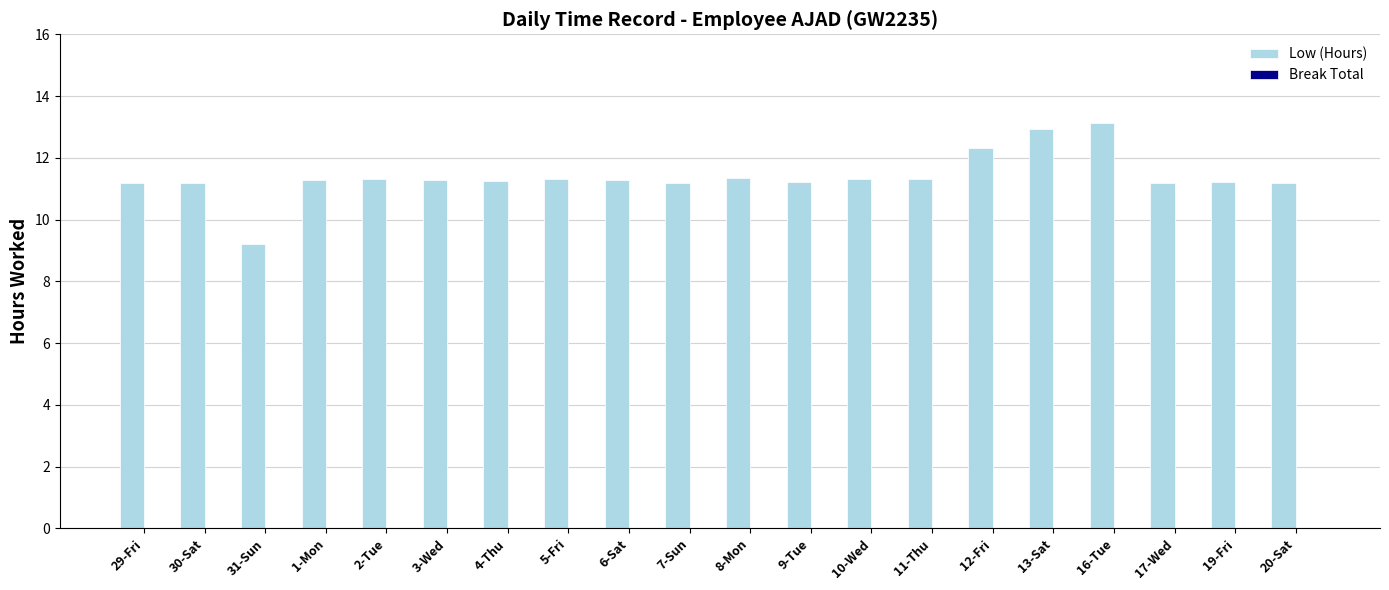

What is the label of the 9th bar from the left?

6-Sat